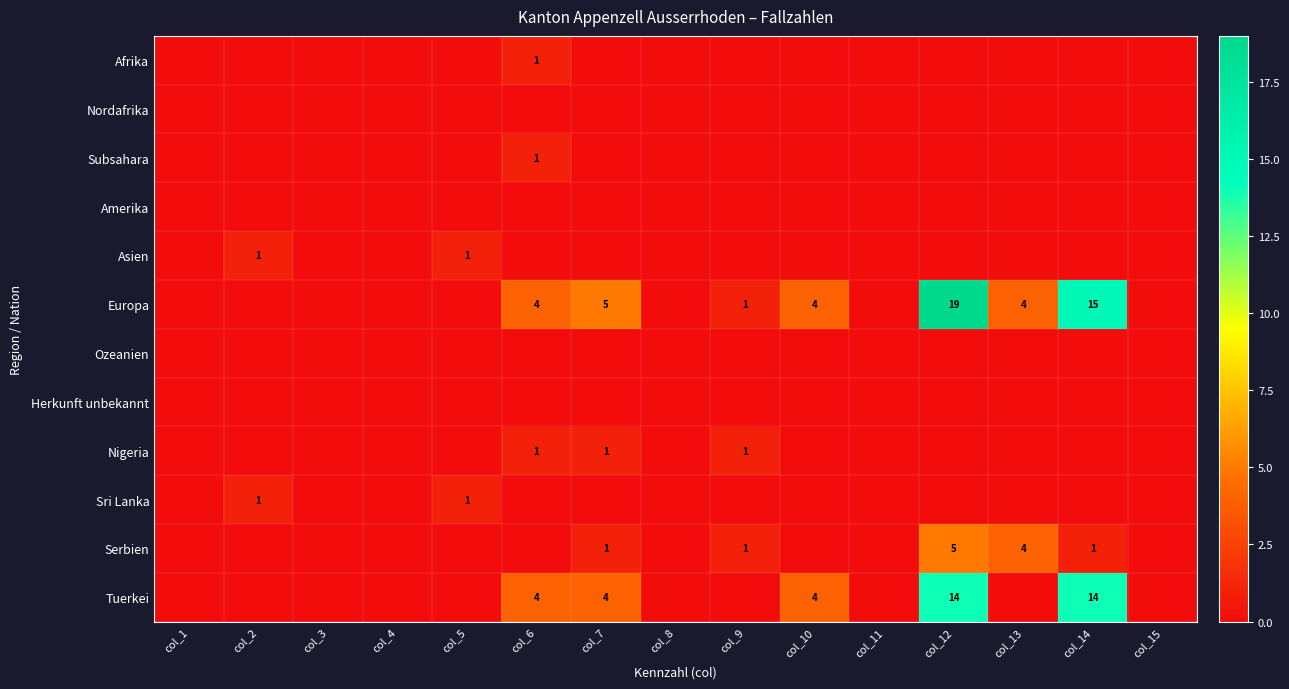

Is the value of Tuerkei at col_6 greater than the value of Europa at col_14?

No